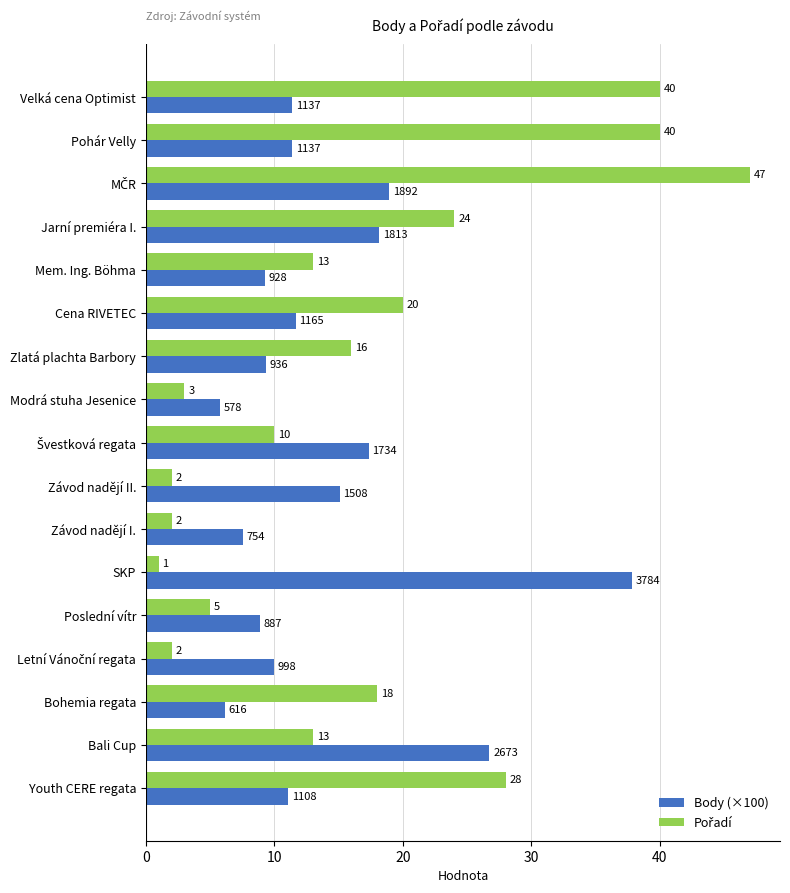

What is the greatest value displayed?

47.0